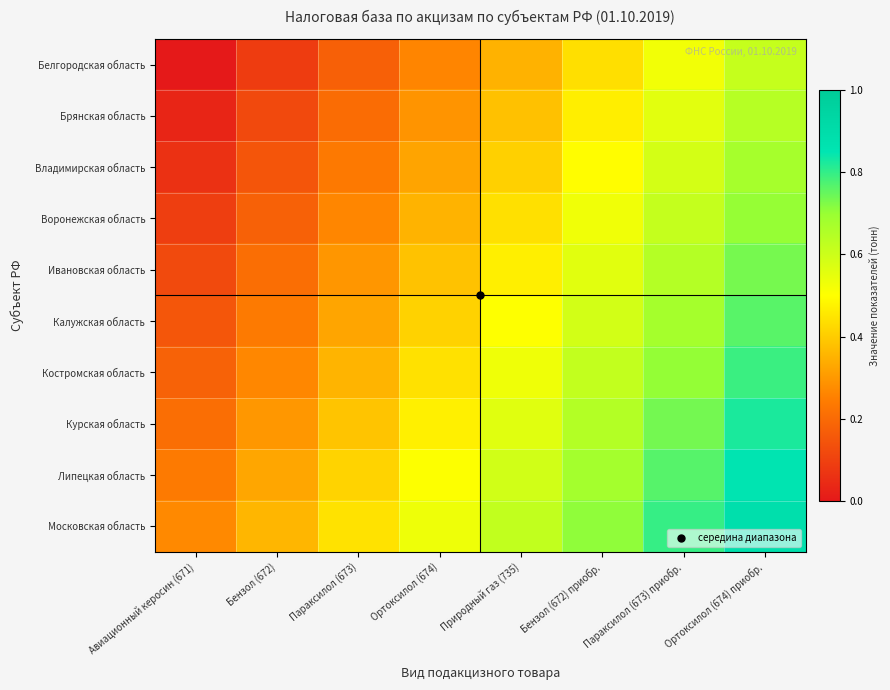

List the series in order of their peak value, lowest first.

Белгородская область, Брянская область, Владимирская область, Воронежская область, Ивановская область, Калужская область, Костромская область, Курская область, Липецкая область, Московская область